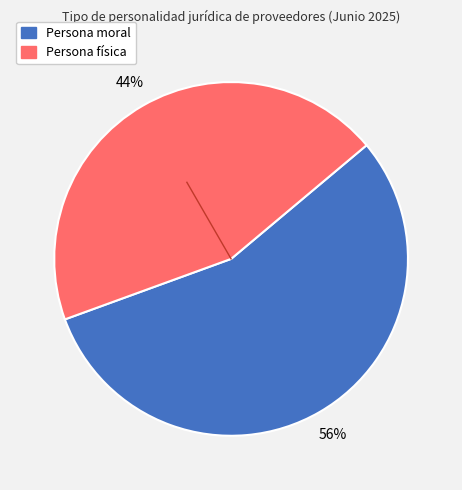

Approximately how many times larger is the value at Persona física compared to Persona moral?

0.8